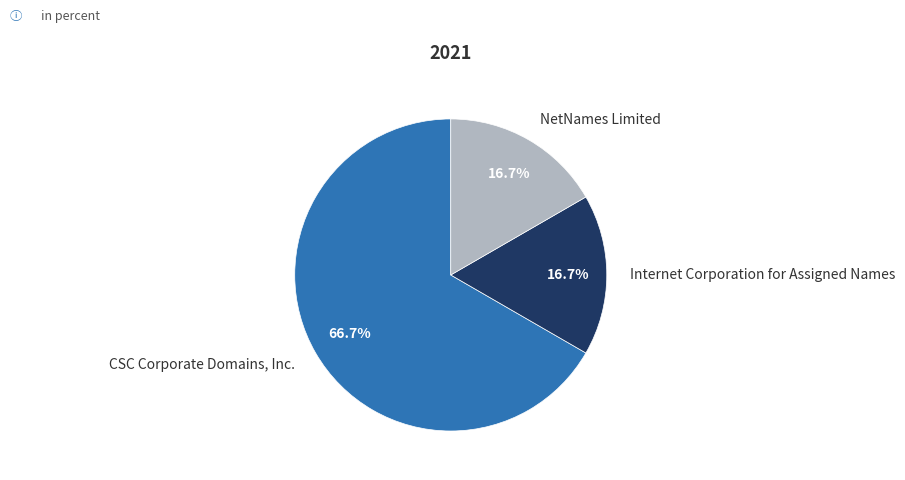

To the nearest percent, what is the combined percentage of CSC Corporate Domains, Inc. and Internet Corporation for Assigned Names?

83%